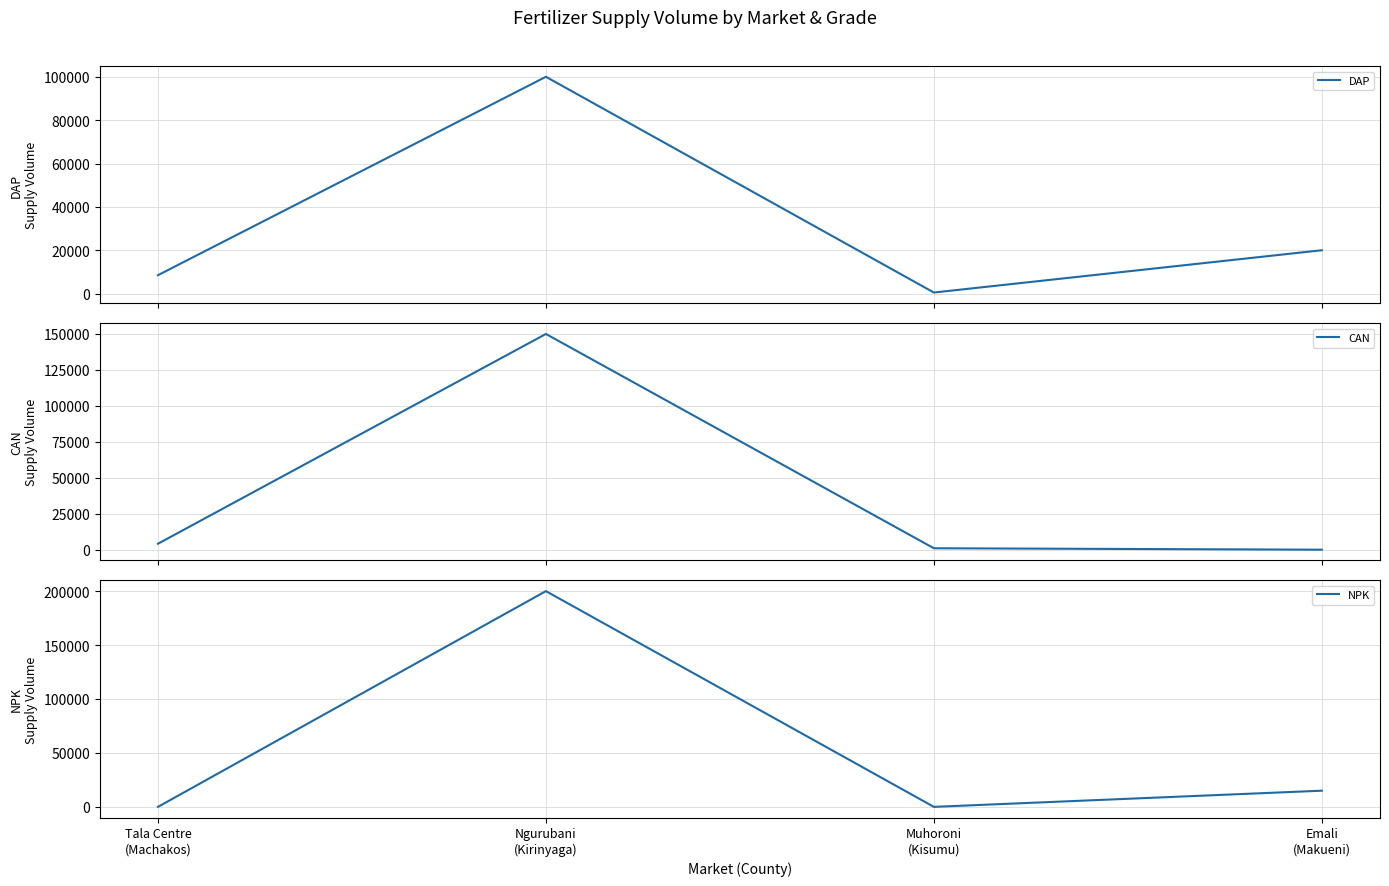

Does the chart have visible grid lines?

Yes